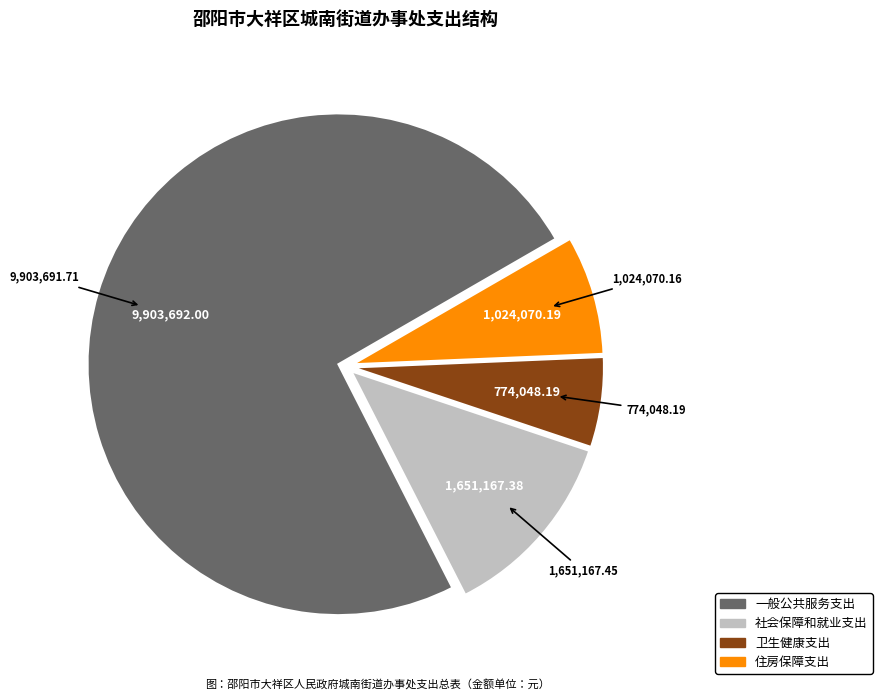

What is the ratio of the value at 一般公共服务支出 to the value at 社会保障和就业支出?

6.0